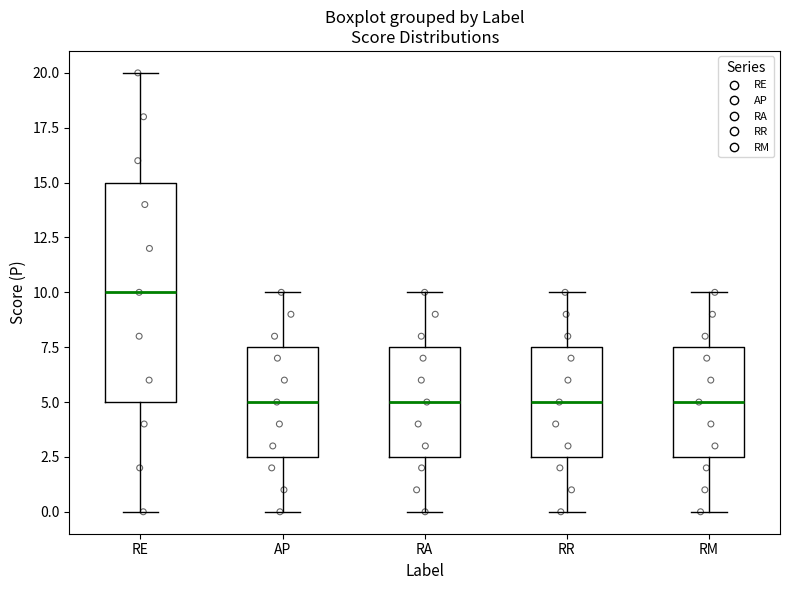

Where does the median line of the box for RE sit on the y-axis? The values are not printed on the chart, so give them approximately, as read against the axis.

10.0